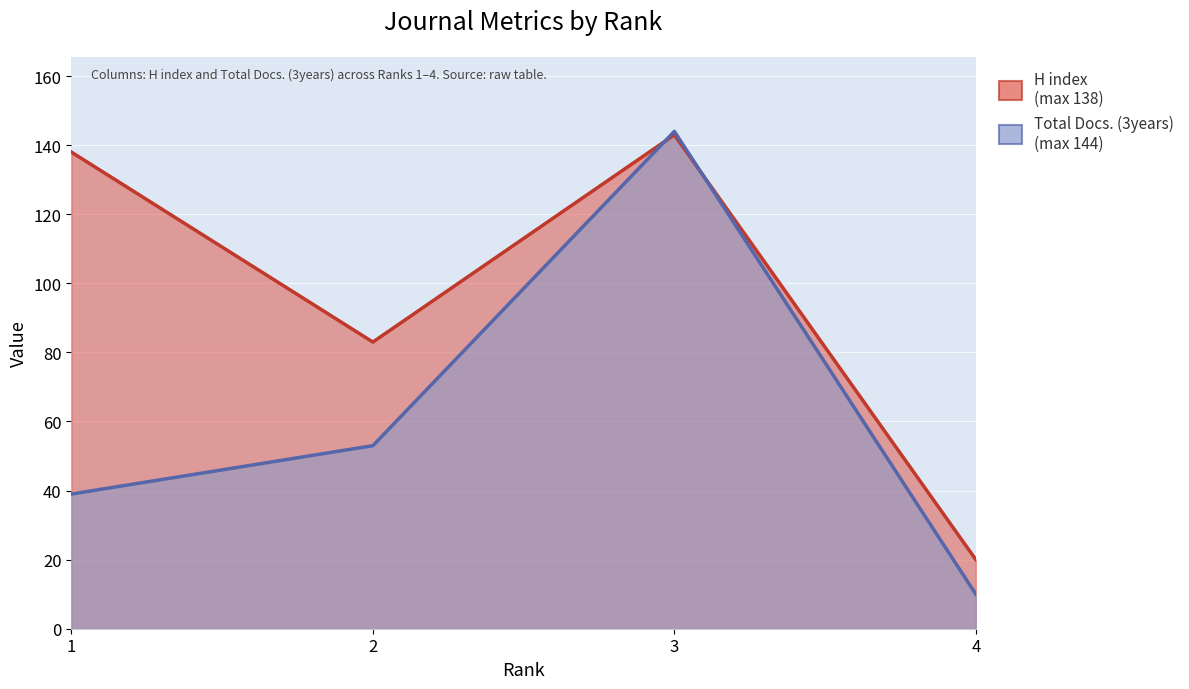

What are all the series names shown in the legend?

H index, Total Docs. (3years)